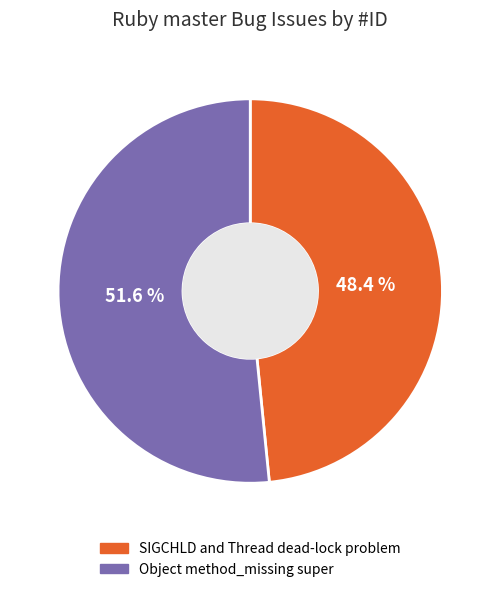

What is the ratio of the value at Object method_missing super to the value at SIGCHLD and Thread dead-lock problem?

1.1